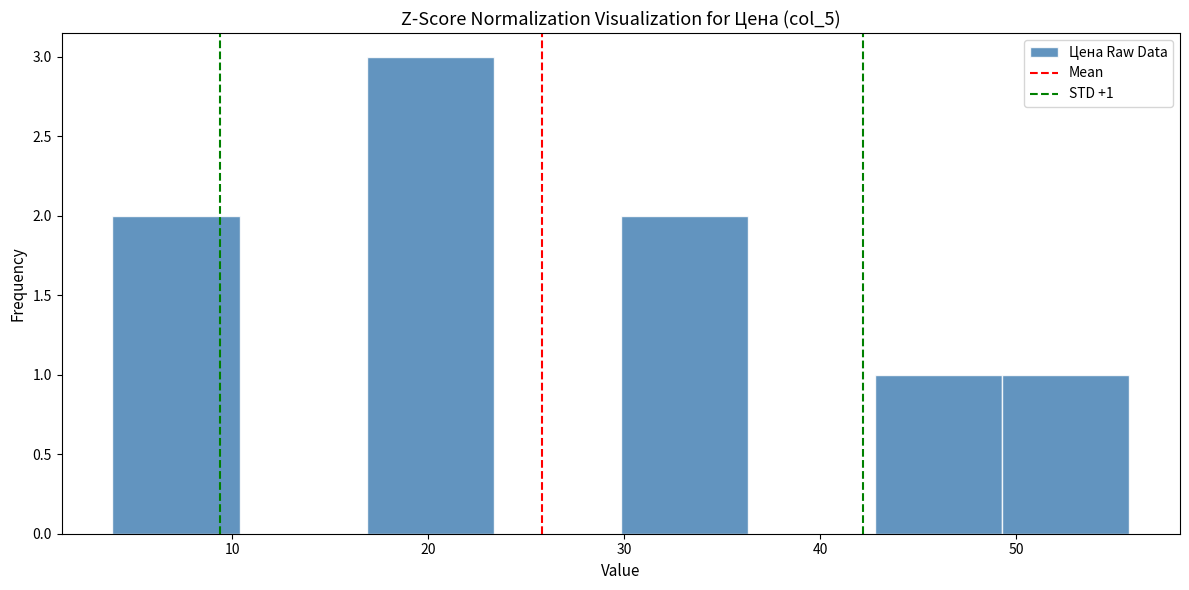

Which range on the x-axis has the tallest bar?

17 to 23